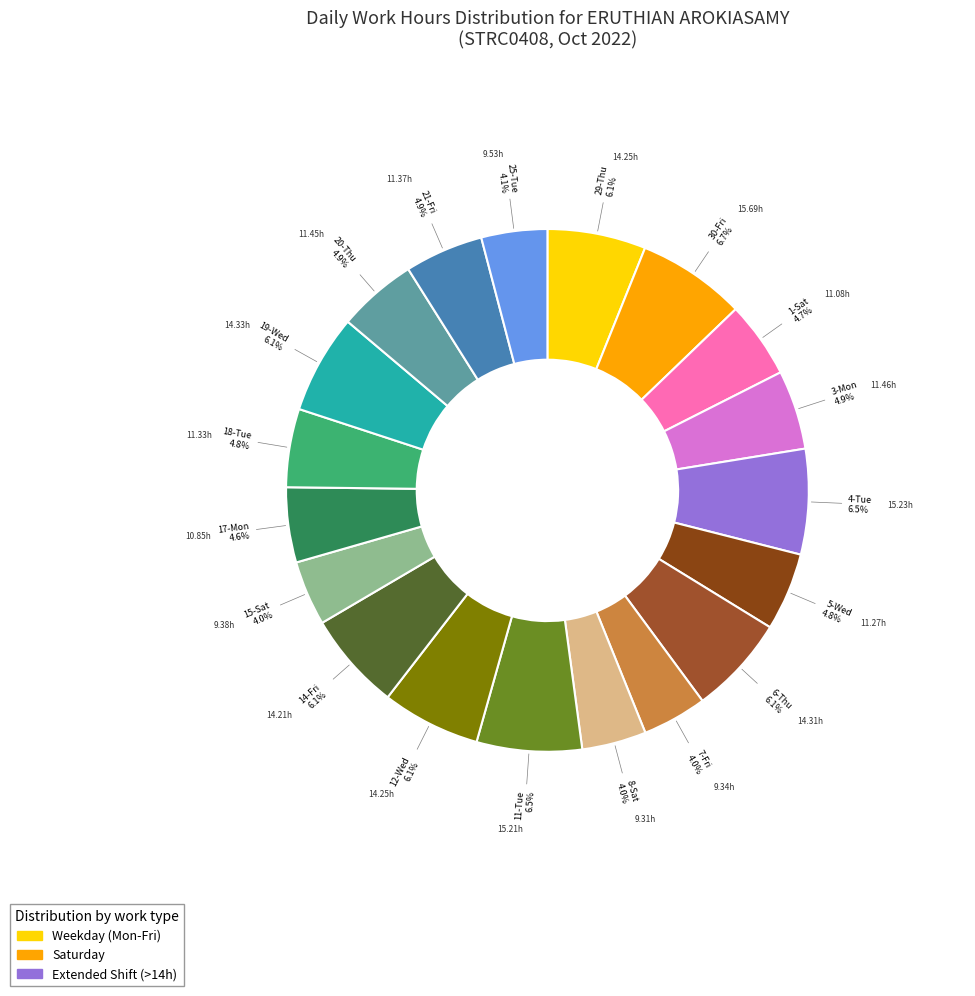

Count the number of slices in the pie.

19